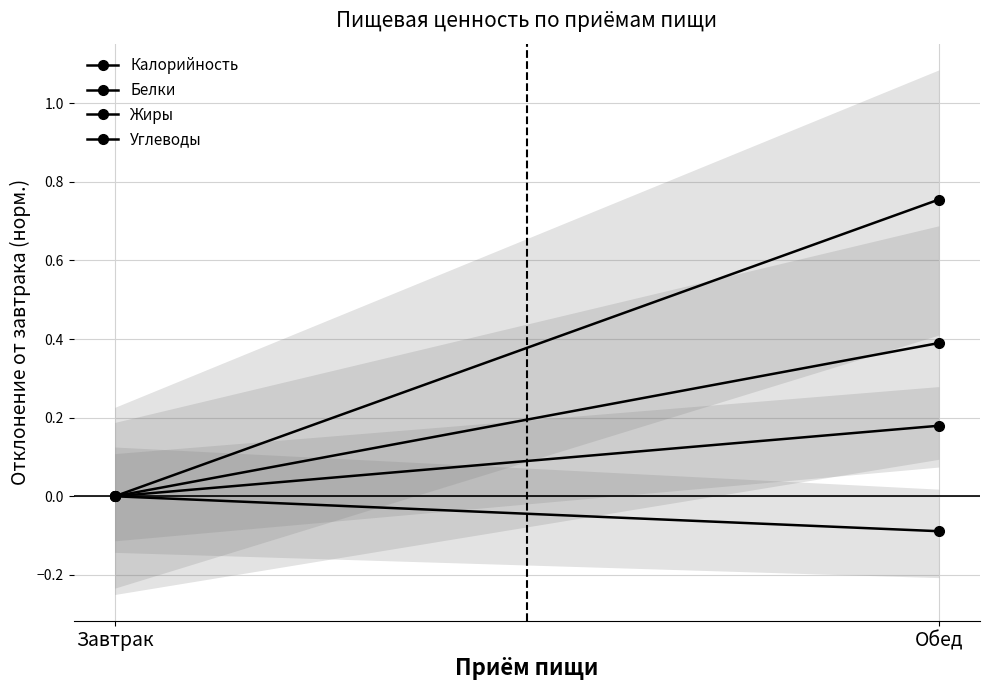

What is the sum of all Углеводы values?

-0.1